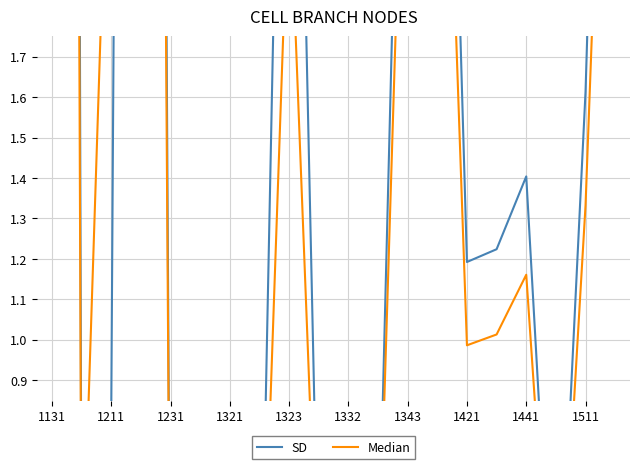

What is the sum of the Median values at 12 and 1511?

3.0